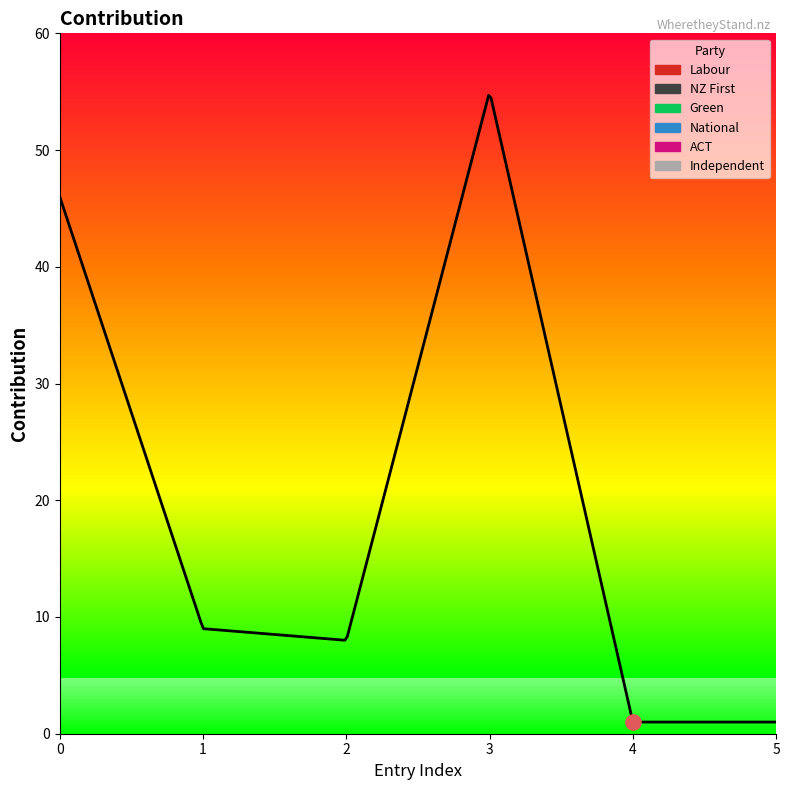

What is the change in value from 0 to 1?

-37